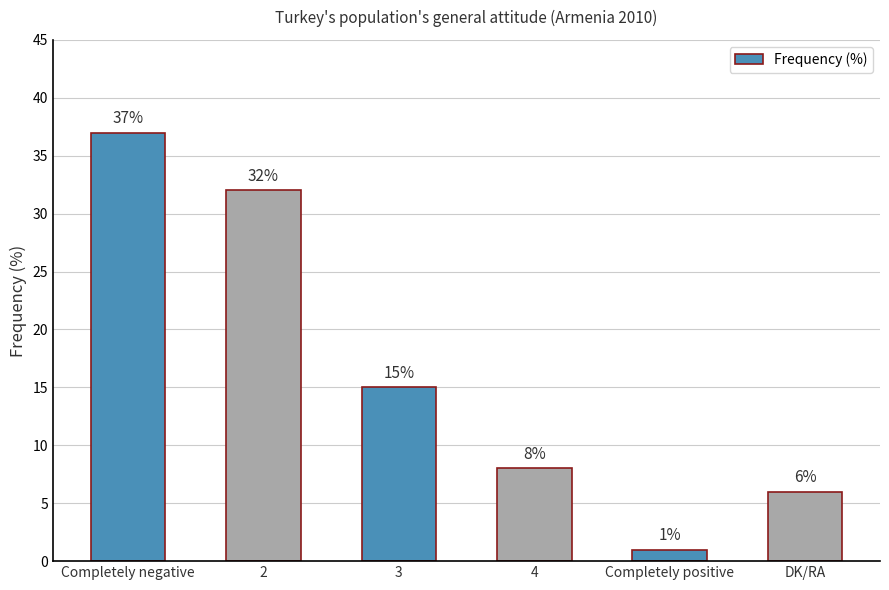

How many data points are less than 15?

3